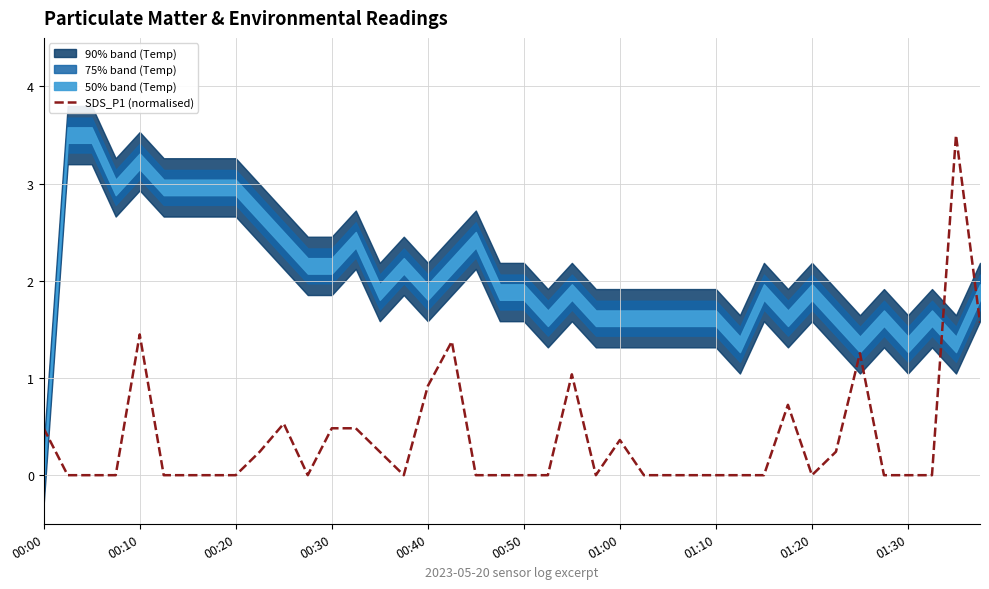

True or false: SDS_P1 (normalised) has a value of 1.0 at 00:10.

False